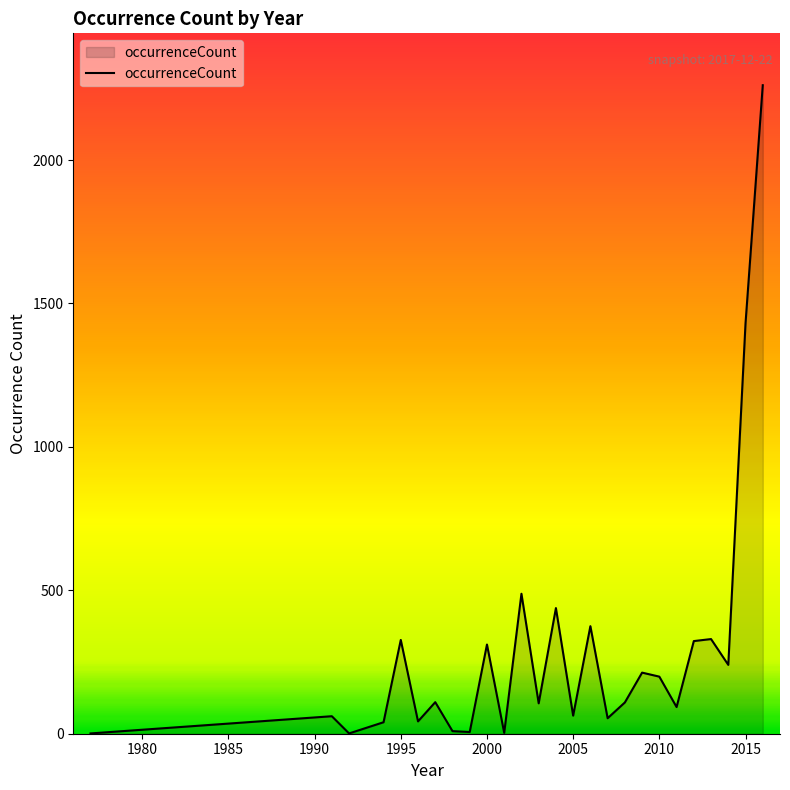

What is the minimum value shown in the chart?

1